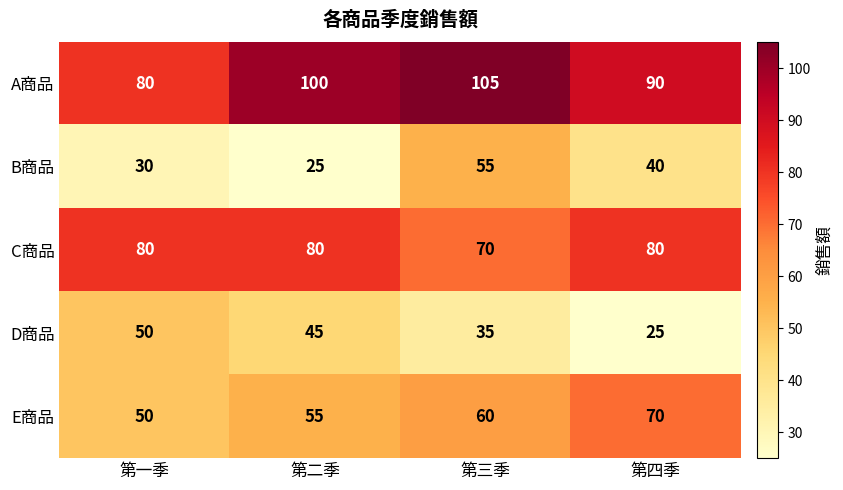

How many distinct data groups are displayed?

5